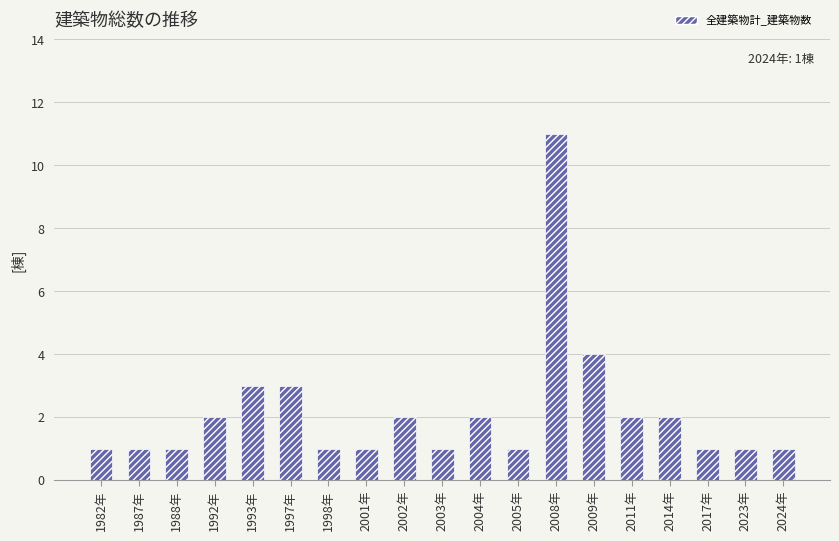

What is the difference between the maximum and minimum values?

10